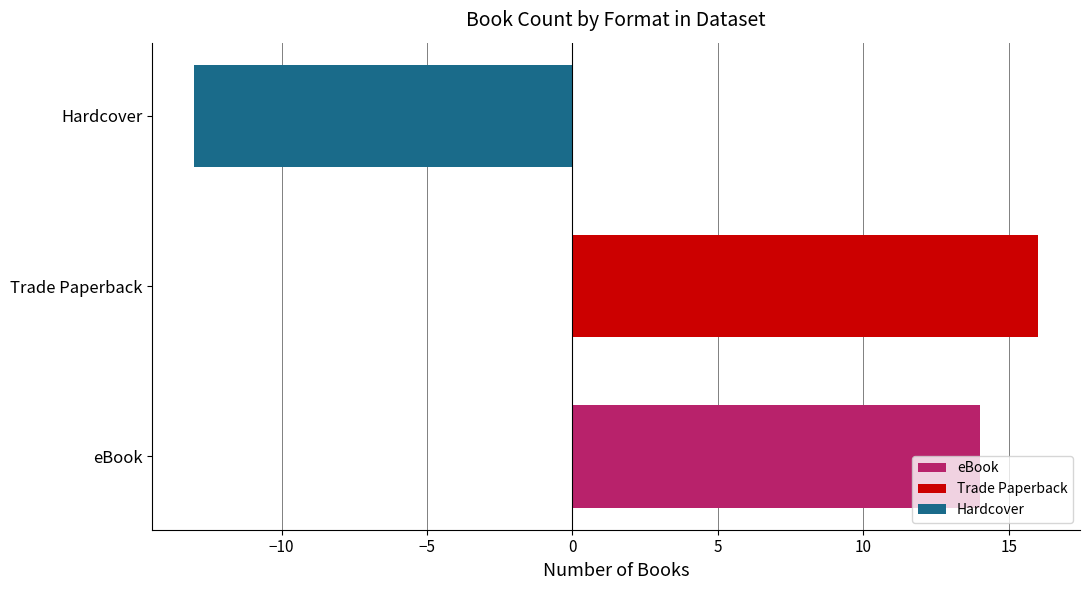

Is it true that eBook equals 14 at Trade Paperback?

True